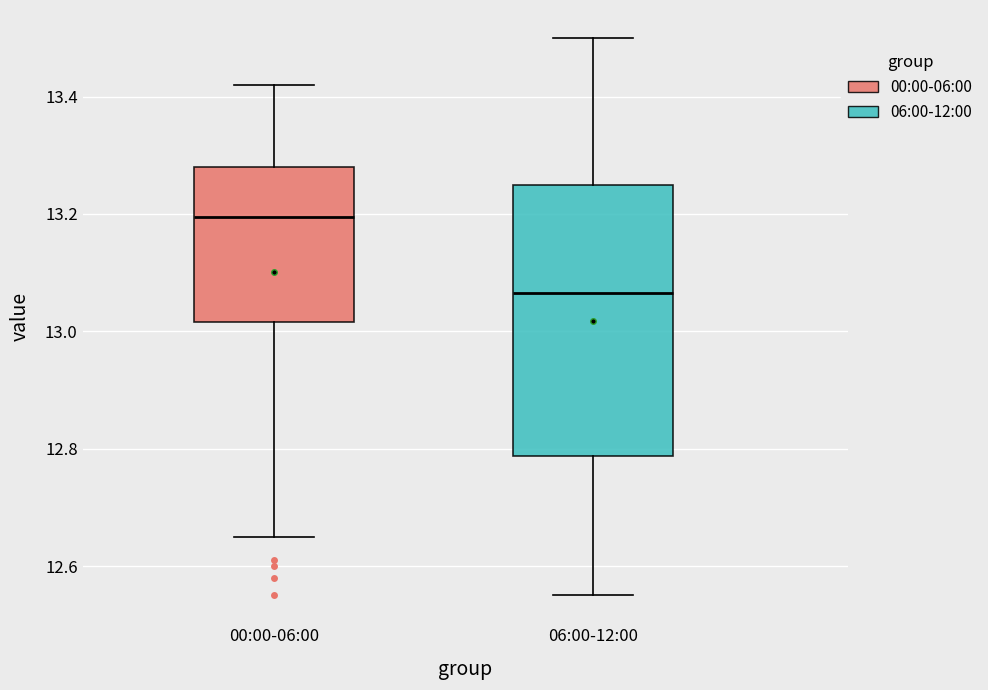

Reading left to right, transcribe this box plot: for each box, give where its median line is, the range the box spans, and where its two whiskers end, as read against the y-axis. The values are not printed on the chart, so give them approximately, as read against the axis.

00:00-06:00: median 13.20, box 13.02 to 13.28, whiskers 12.66 to 13.42
06:00-12:00: median 13.06, box 12.78 to 13.26, whiskers 12.56 to 13.50